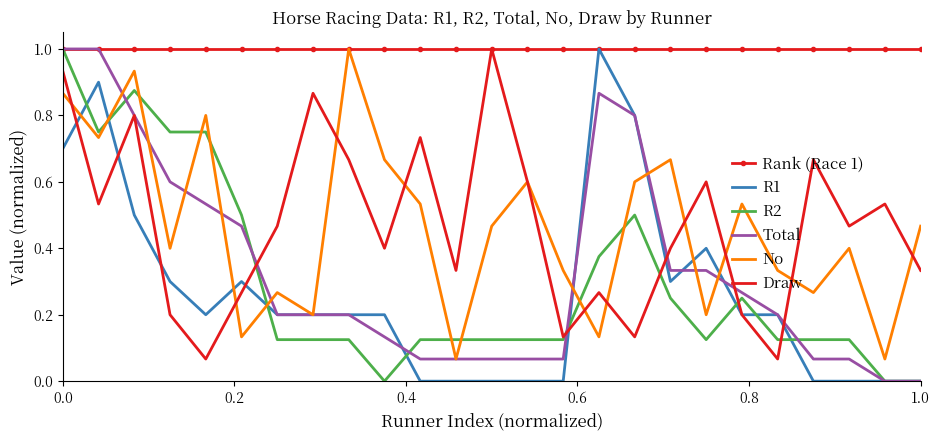

What is the maximum value for Rank (Race 1)?

1.0